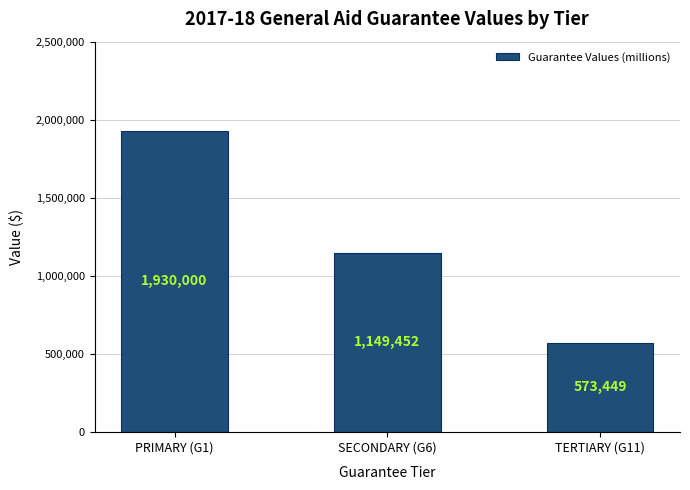

Count the values in the range 573449 to 1930000.

3